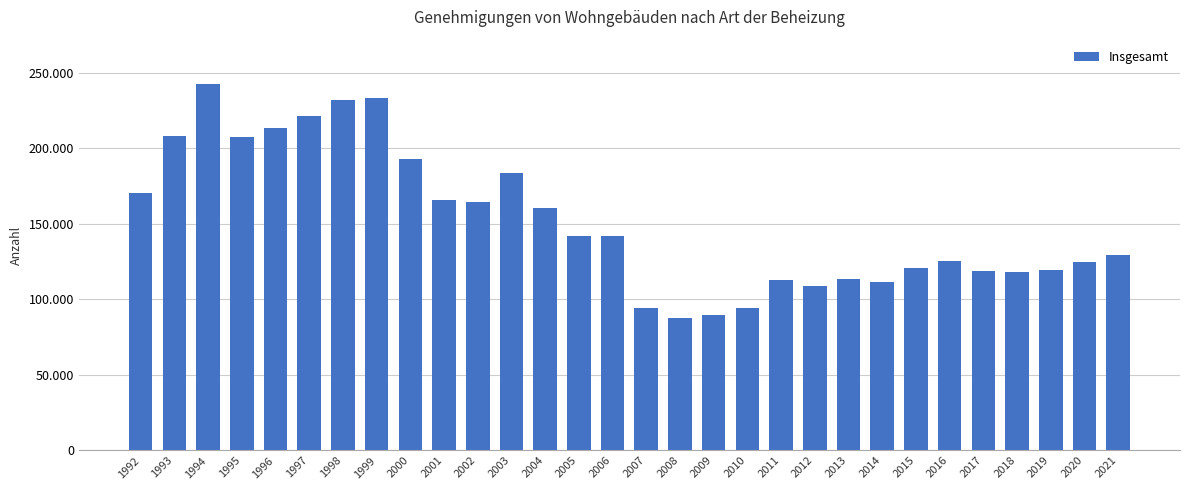

Reading right to left, transcribe all the data shown in this chart.

129306	124596	119457	117869	119060	125157	120771	111610	113291	109128	112698	94602	89509	87674	94009	142138	141991	160311	183934	164455	165744	193151	233472	231671	221185	213230	207520	242772	208065	170213